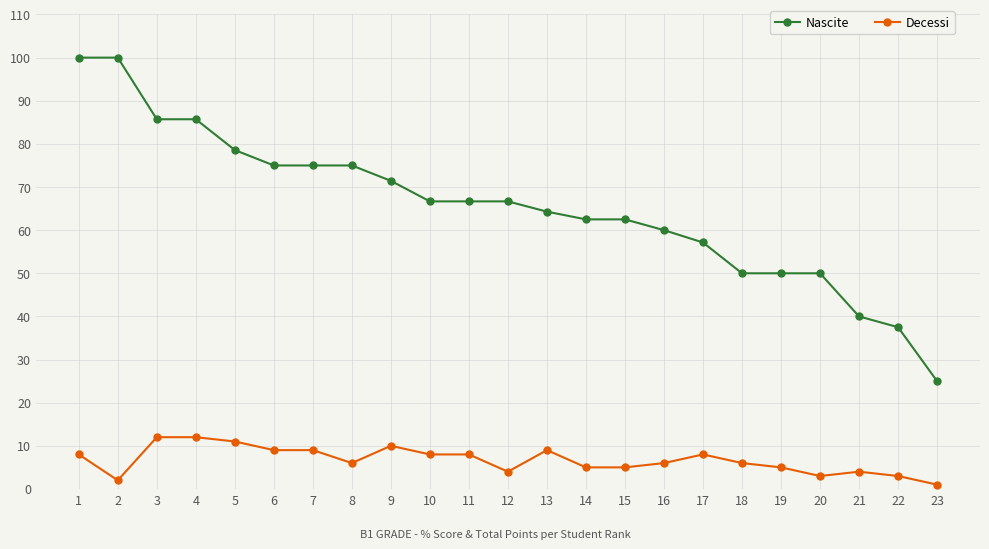

Read the Decessi value at 1.

8.0